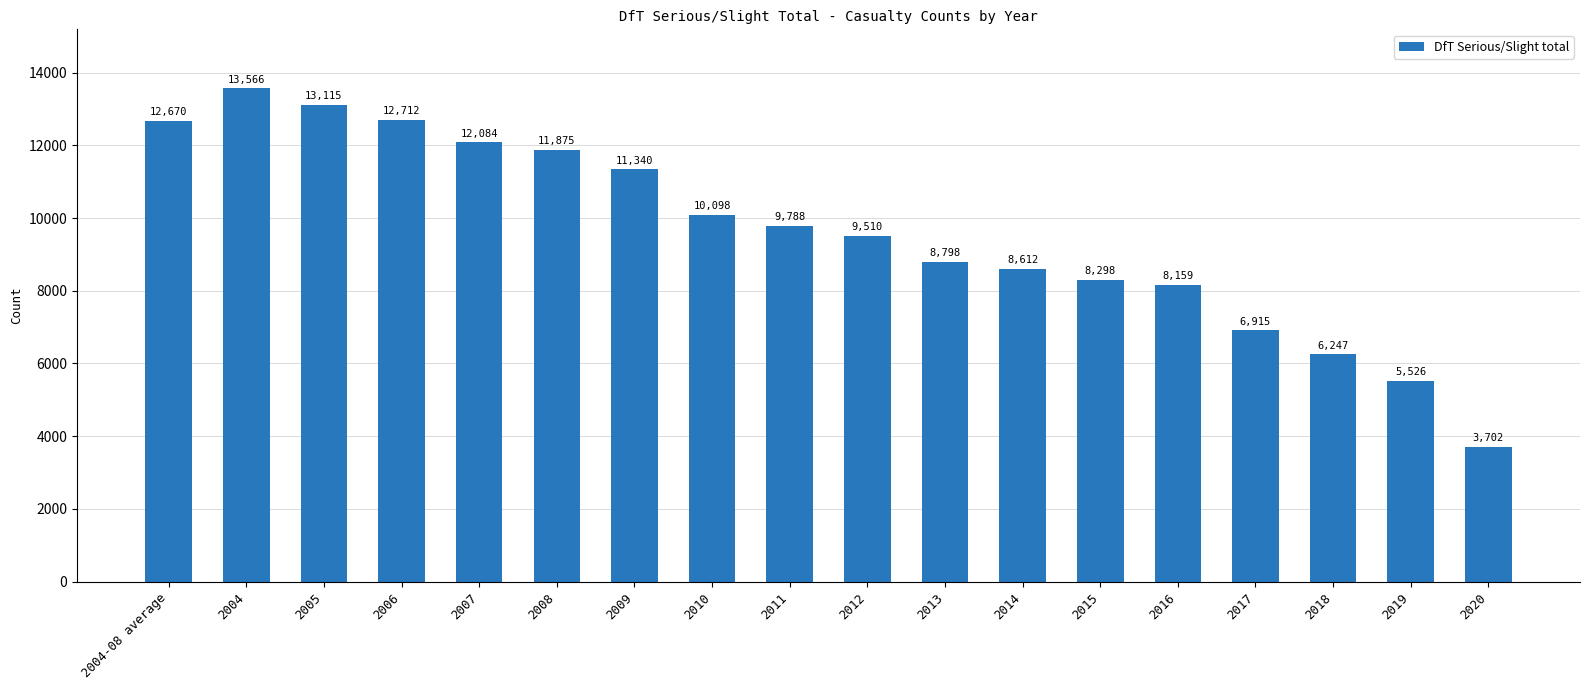

True or false: the data shows 12712.0 at 2006.

True